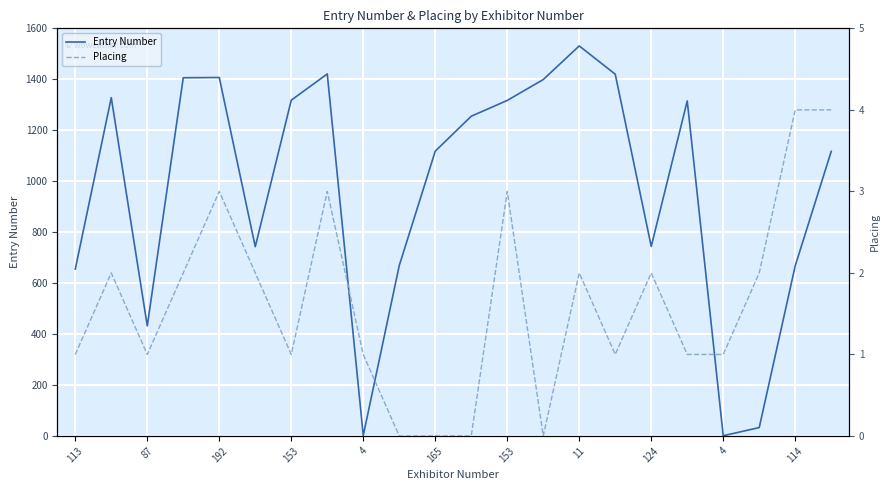

True or false: Entry Number has more than 2 points higher than both neighbors.

True